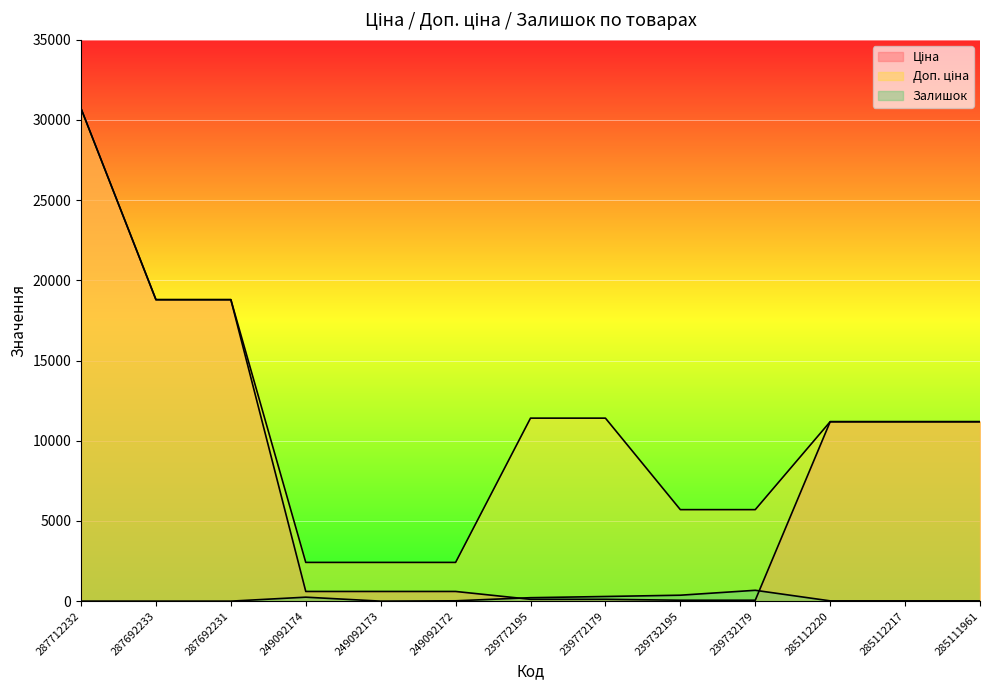

Reading left to right, extract all data points from this chart.

Ціна: 287712232=30717.1	287692233=18796.8	287692231=18796.8	249092174=603.7	249092173=603.7	249092172=603.7	239772195=114.1	239772179=114.1	239732195=57.0	239732179=57.0	285112220=11188.2	285112217=11188.2	285111961=11188.2
Доп. ціна: 287712232=30717.1	287692233=18796.8	287692231=18796.8	249092174=2414.8	249092173=2414.8	249092172=2414.8	239772195=11410.0	239772179=11410.0	239732195=5705.0	239732179=5705.0	285112220=11188.2	285112217=11188.2	285111961=11188.2
Залишок: 287712232=0.0	287692233=0.0	287692231=0.0	249092174=247.0	249092173=0.0	249092172=21.0	239772195=215.0	239772179=290.0	239732195=370.0	239732179=676.0	285112220=17.0	285112217=17.0	285111961=17.0